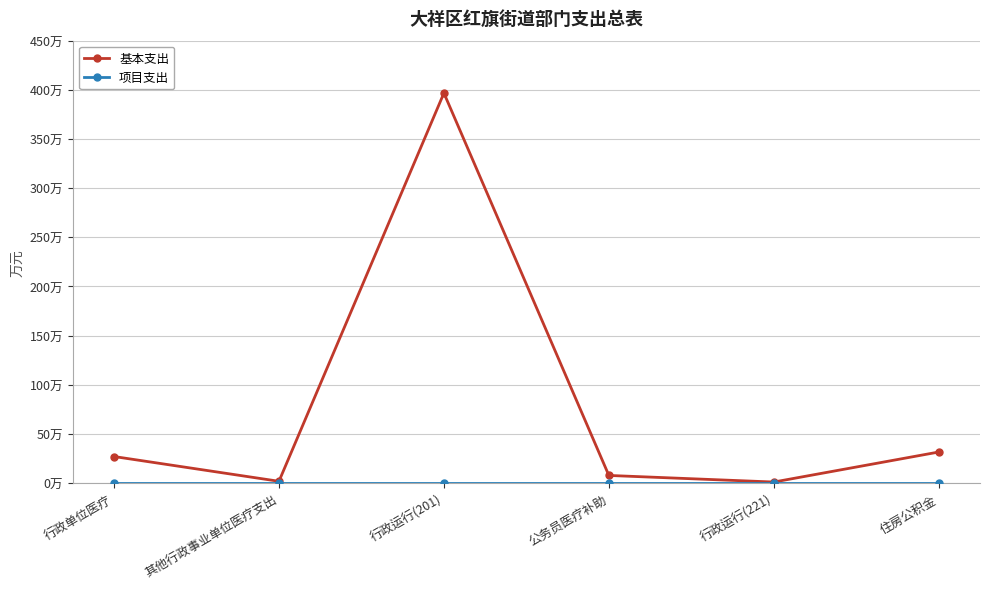

What is the label of the 4th point from the right?

行政运行(201)